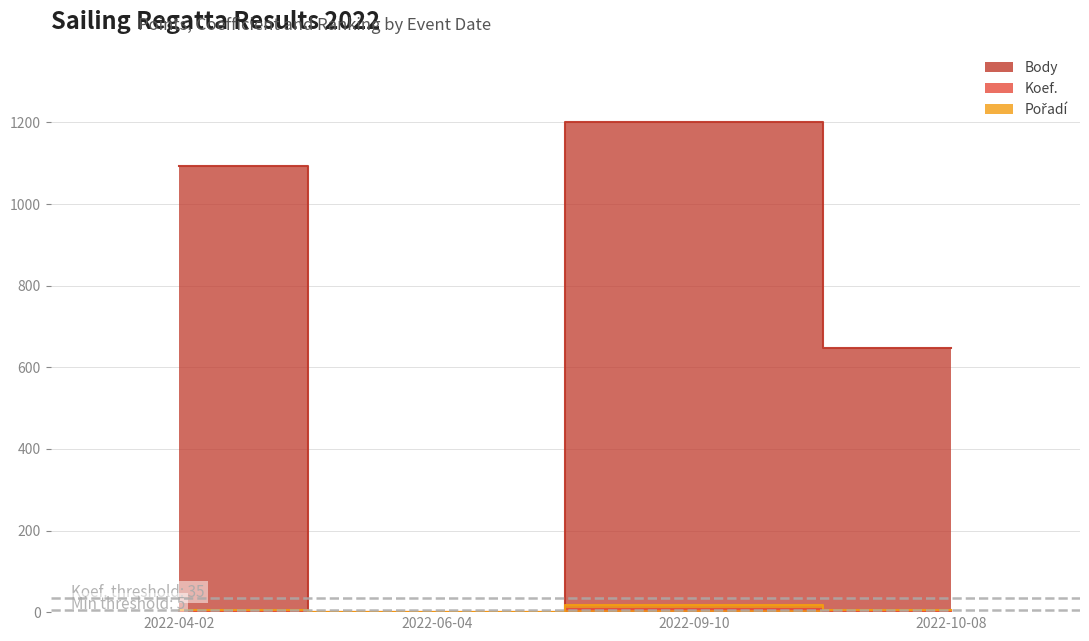

List the series in order of their peak value, lowest first.

Koef., Pořadí, Body